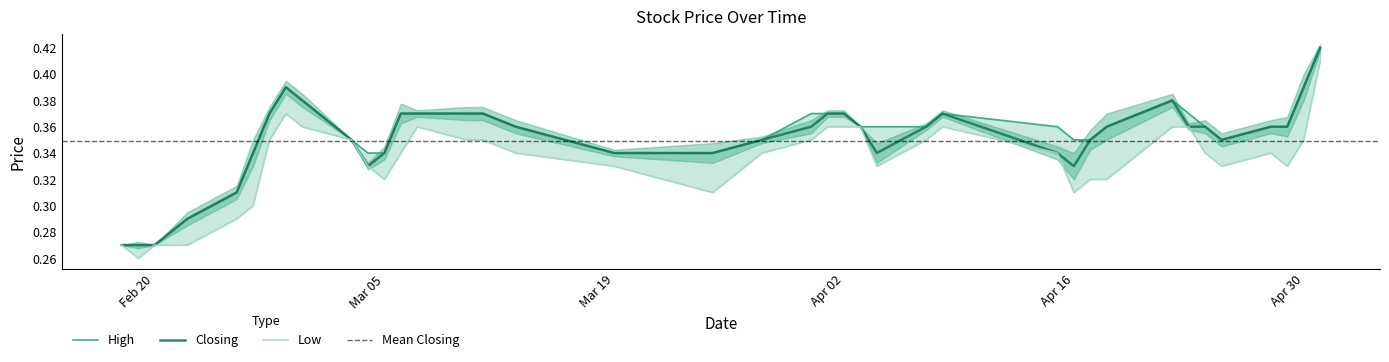

What is the value of the High point at the 17th from the left?

0.4